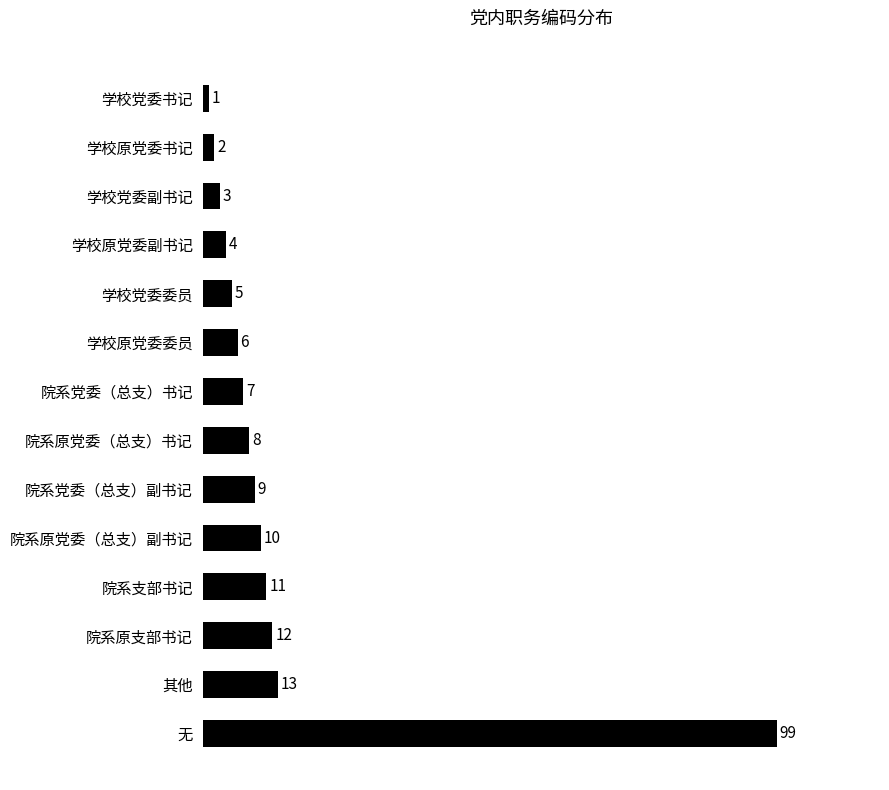

Does the chart contain stacked bars?

No